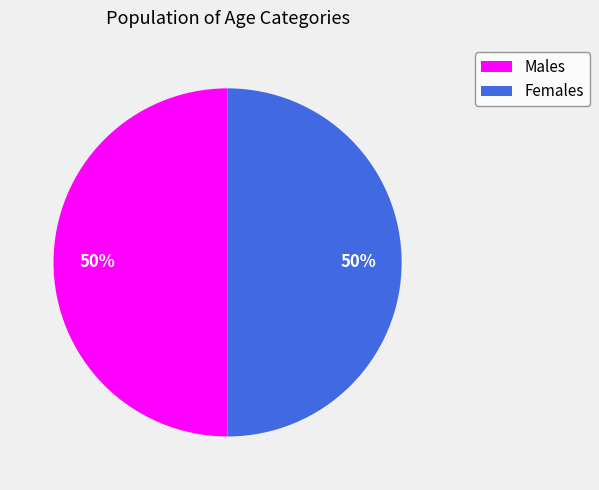

To the nearest percent, what portion does Females represent?

50%